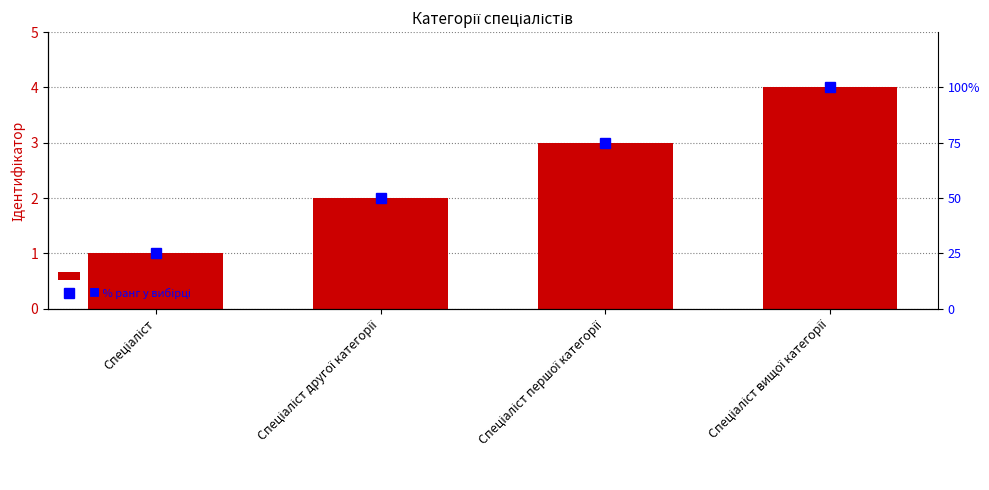

What is the sum of all % ранг у вибірці values?

250